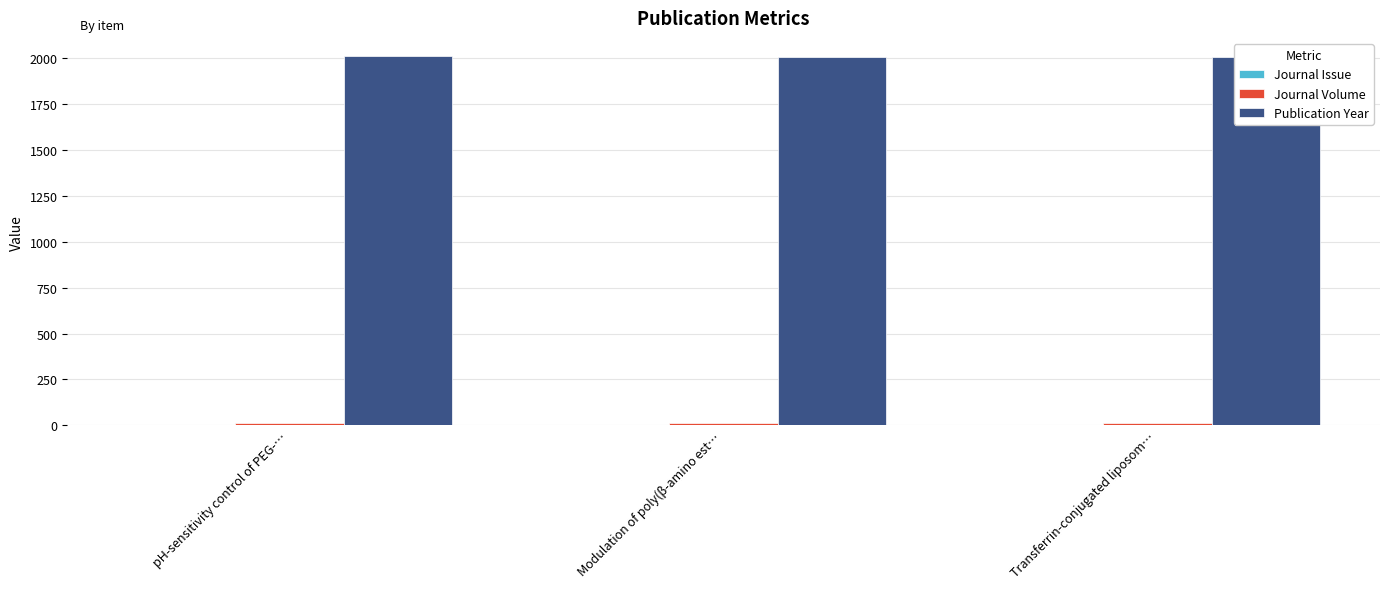

True or false: Journal Volume has a value of 4 at Transferrin-conjugated liposom….

False